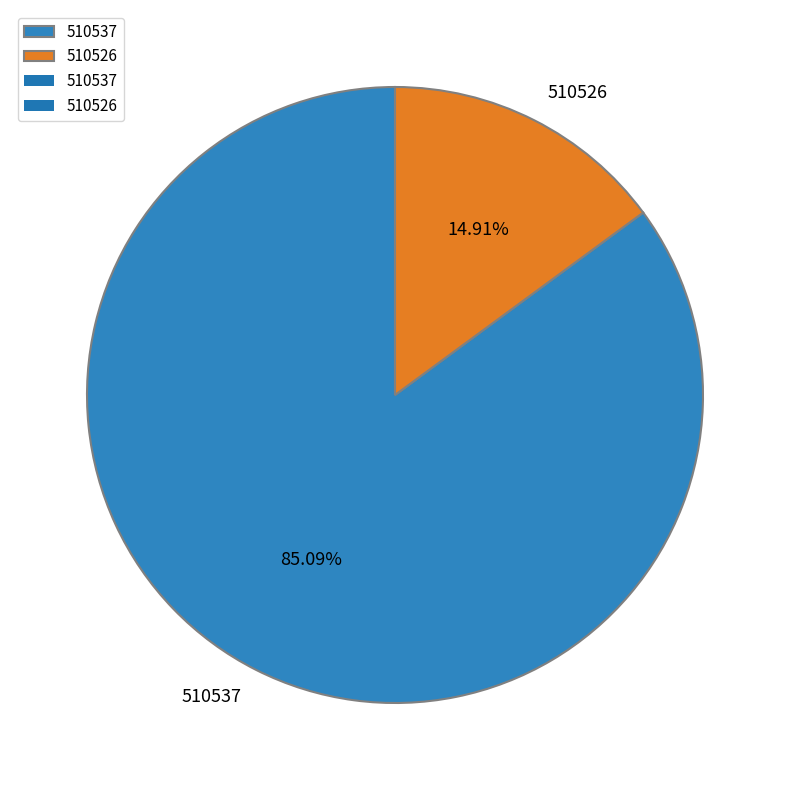

What portion of the pie excludes 510526?

85.1%